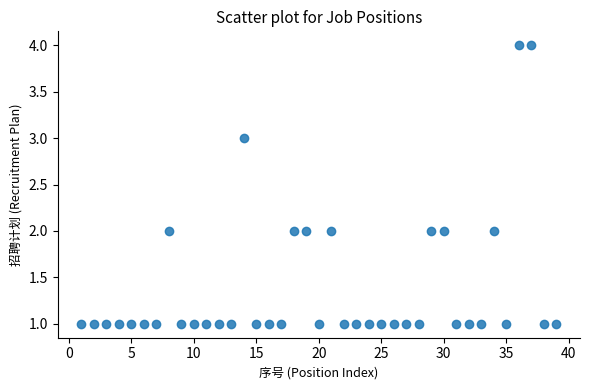

What is the range of X values (max minus min)?

38